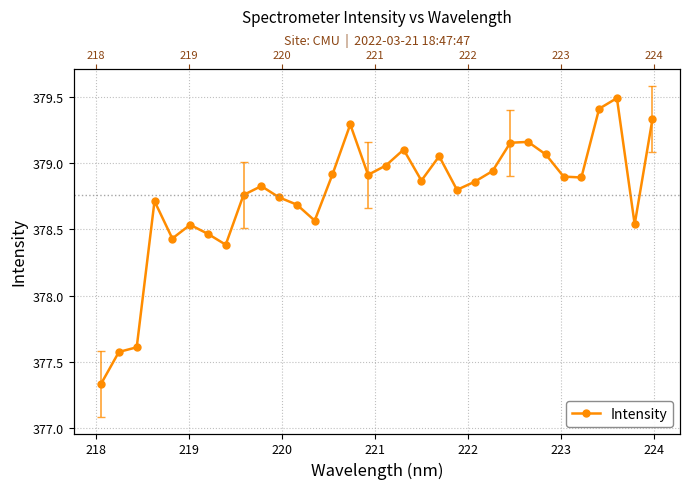

How many lines are shown in the chart?

1